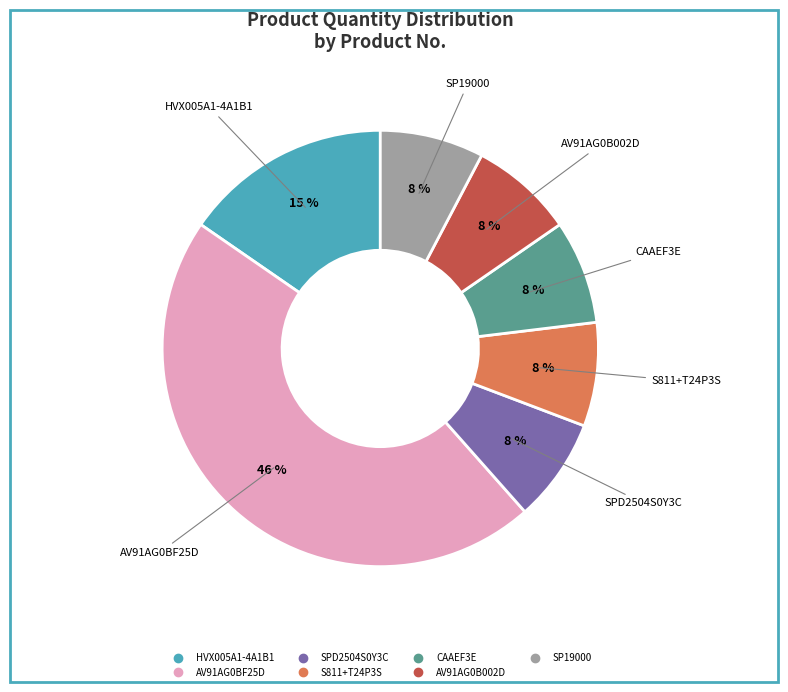

To the nearest percent, what percentage of the pie is CAAEF3E?

8%